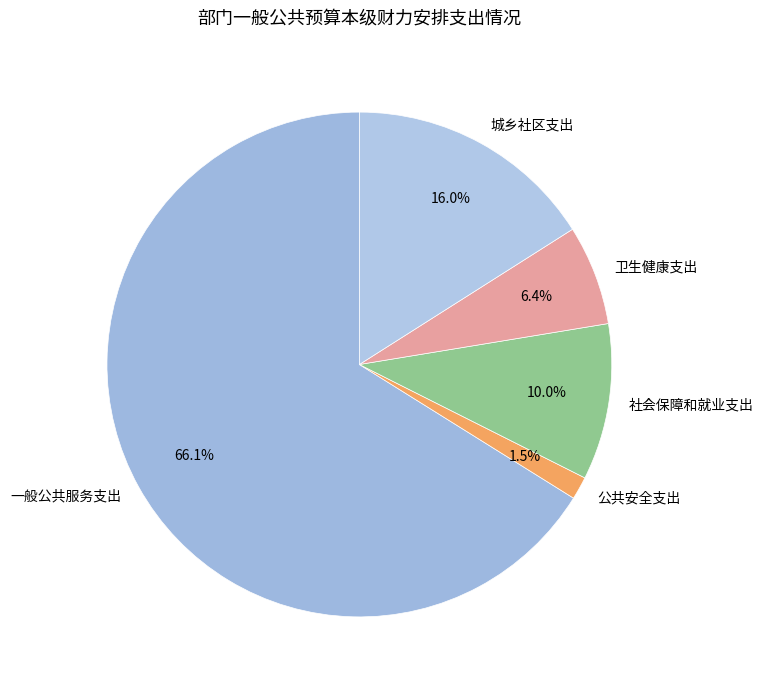

Combined, do 城乡社区支出 and 公共安全支出 account for over 50%?

No